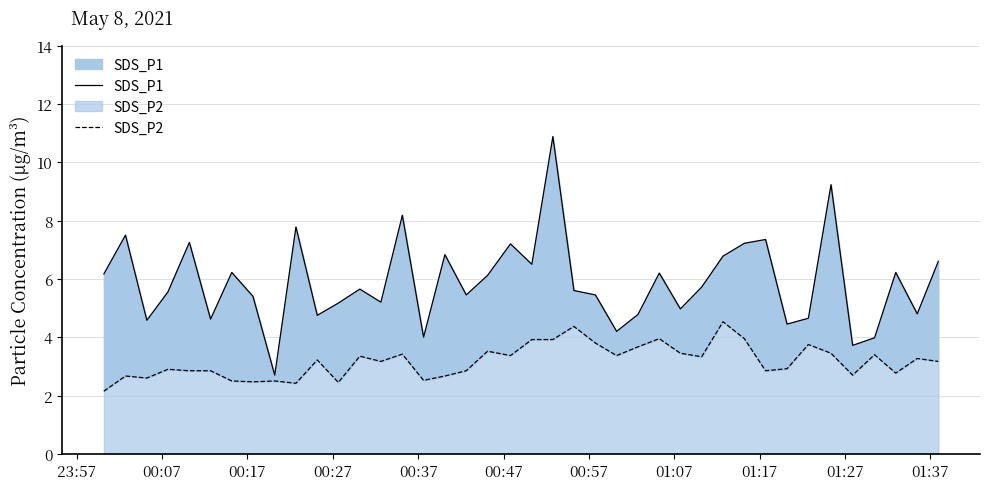

What is the sum of all SDS_P2 values?

127.0